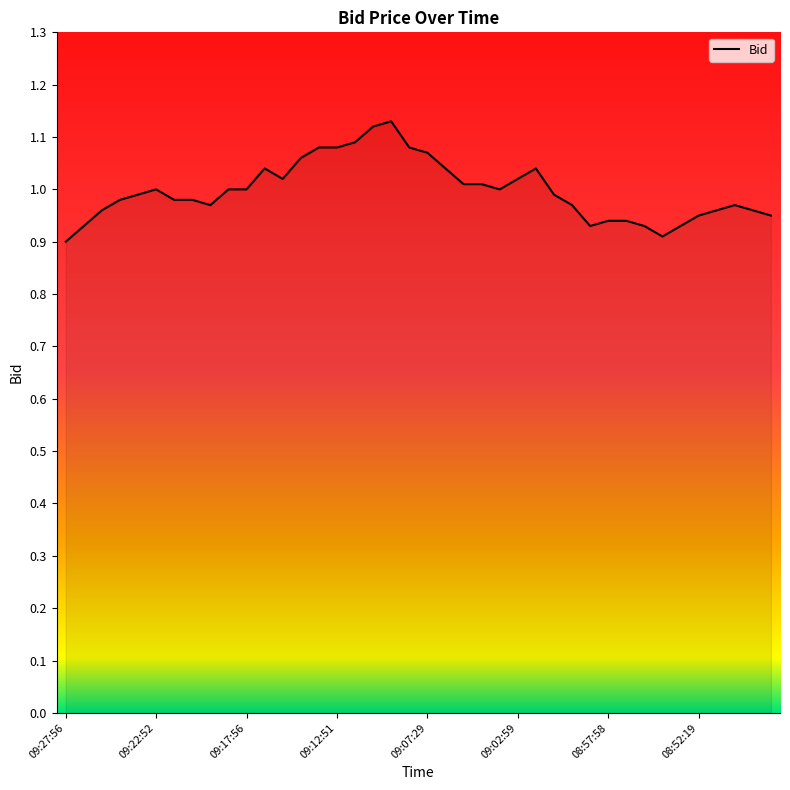

What is the greatest value displayed?

1.1